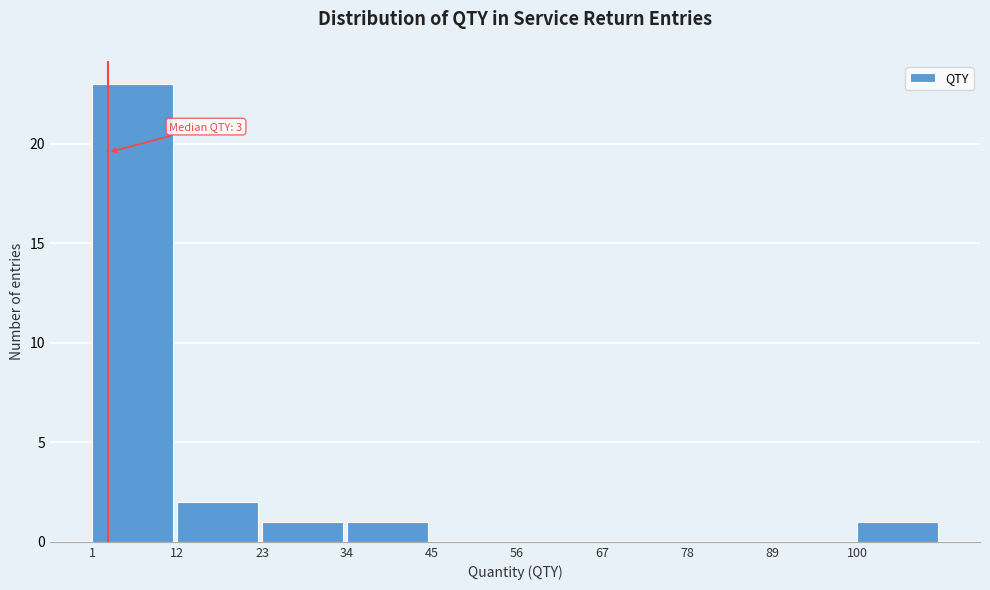

Which range on the x-axis has the tallest bar?

1 to 12